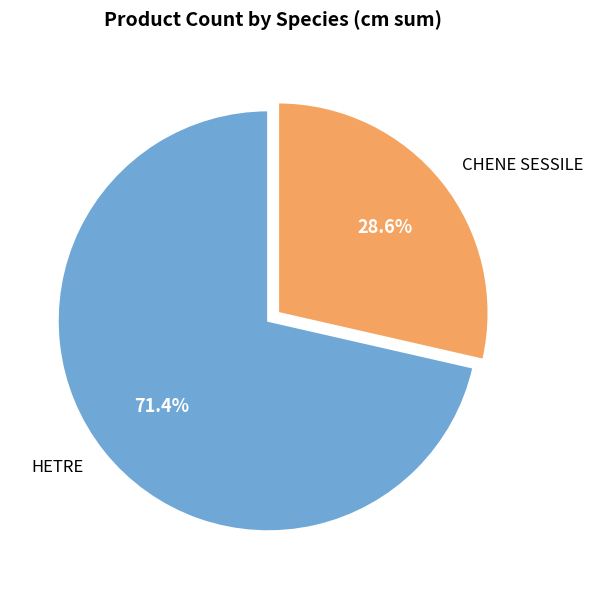

What is the total percentage of HETRE and CHENE SESSILE?

100.0%